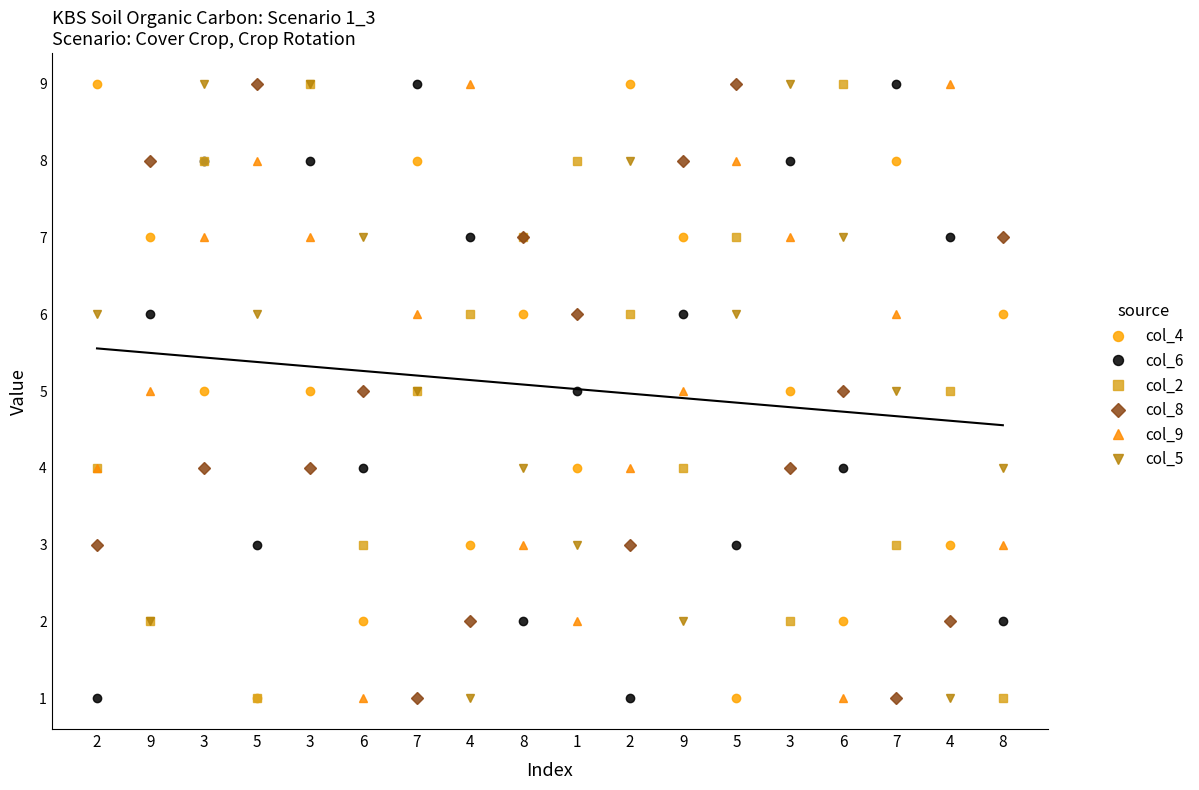

At how many categories does at least one series exceed 6?

18